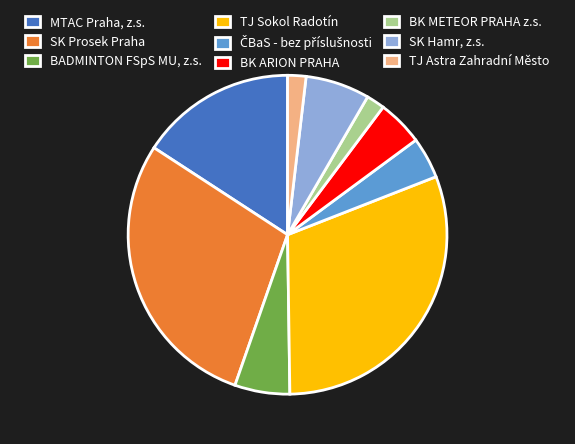

Which has a higher value, TJ Sokol Radotín or SK Hamr, z.s.?

TJ Sokol Radotín